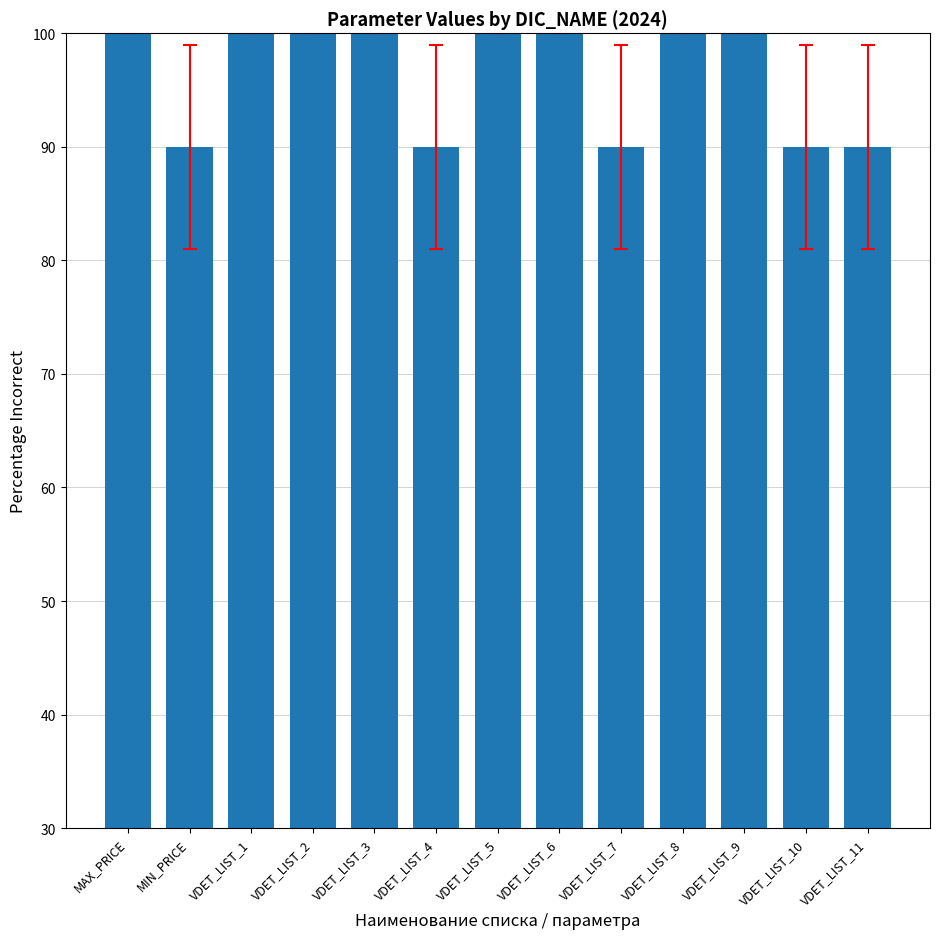

What is the label of the 8th bar from the left?

VDET_LIST_6